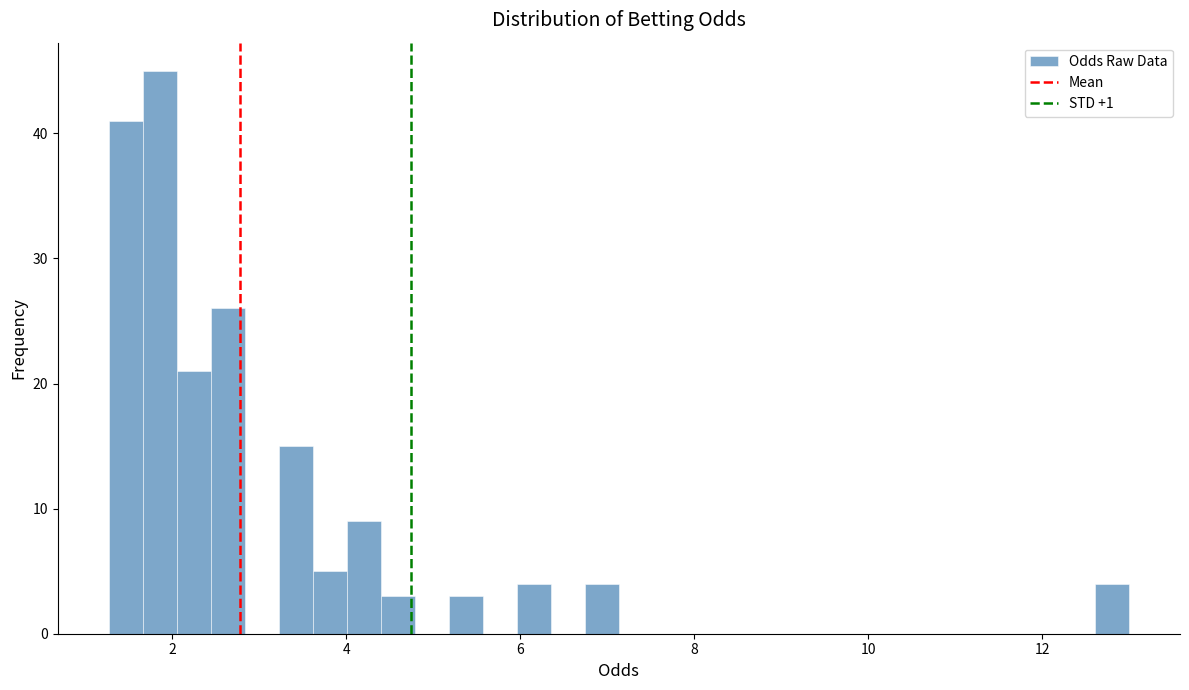

Around what value on the x-axis is the tallest bar? Give the approximate position of its centre, as read against the axis.

1.8